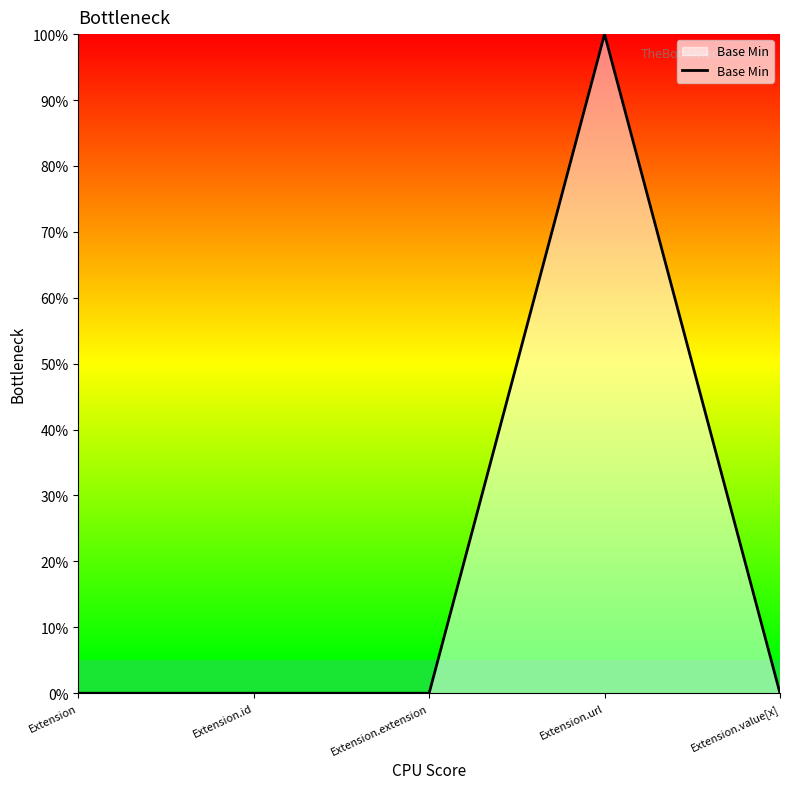

Does the chart display data point markers on the line(s)?

No